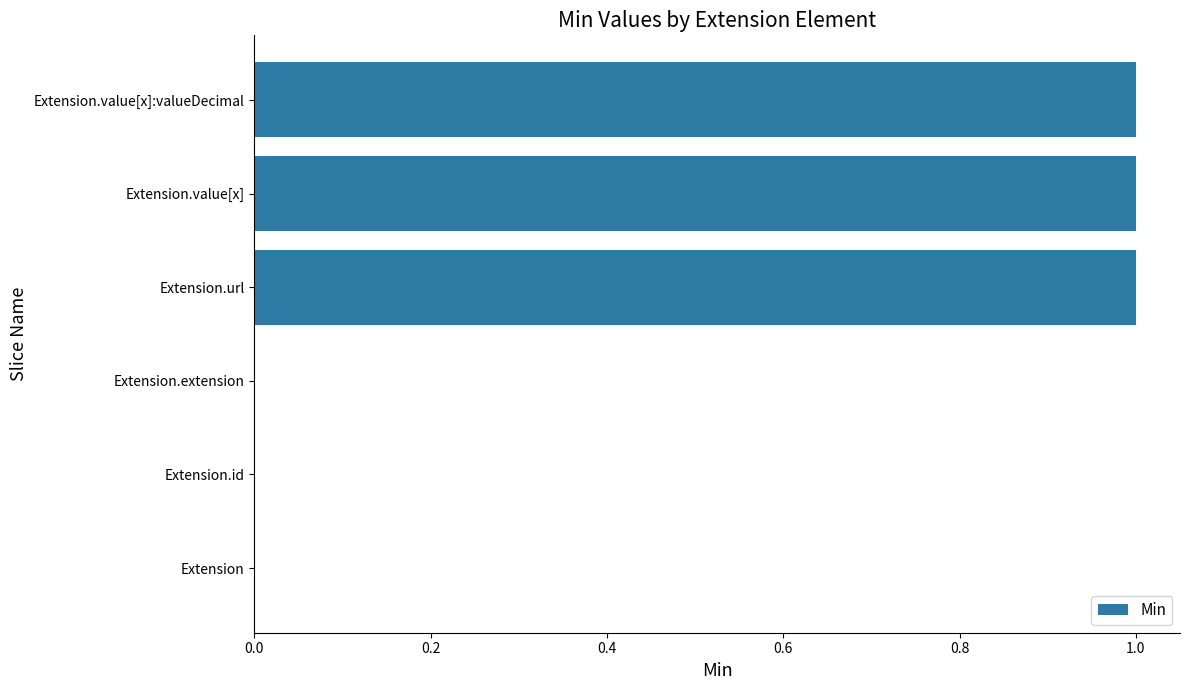

The value at Extension is 0. True or false?

True